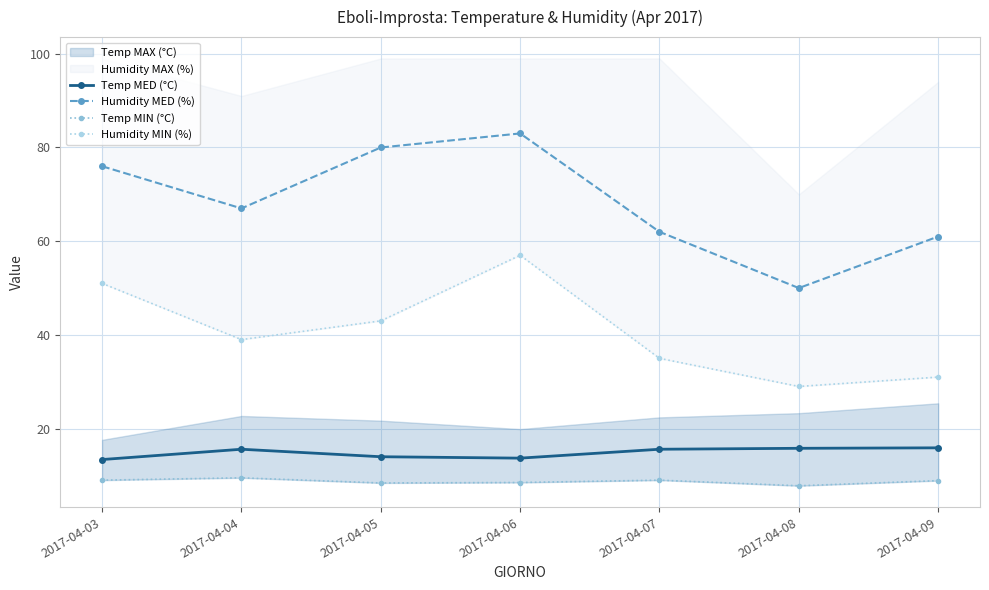

True or false: Temp MIN (°C) and Humidity MIN (%) cross at least once.

False